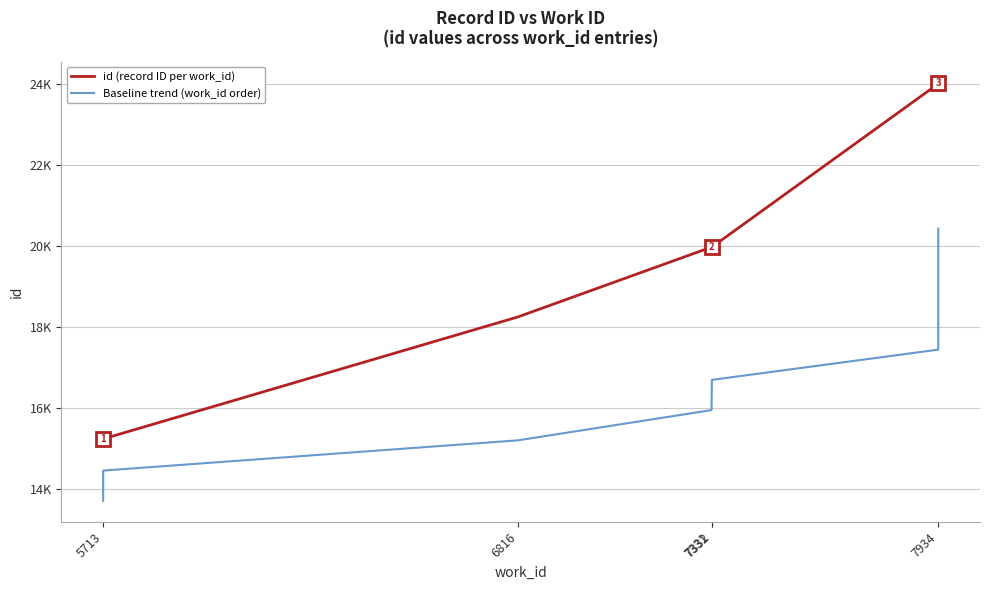

What are all the series names shown in the legend?

id (record ID per work_id), Baseline trend (work_id order)